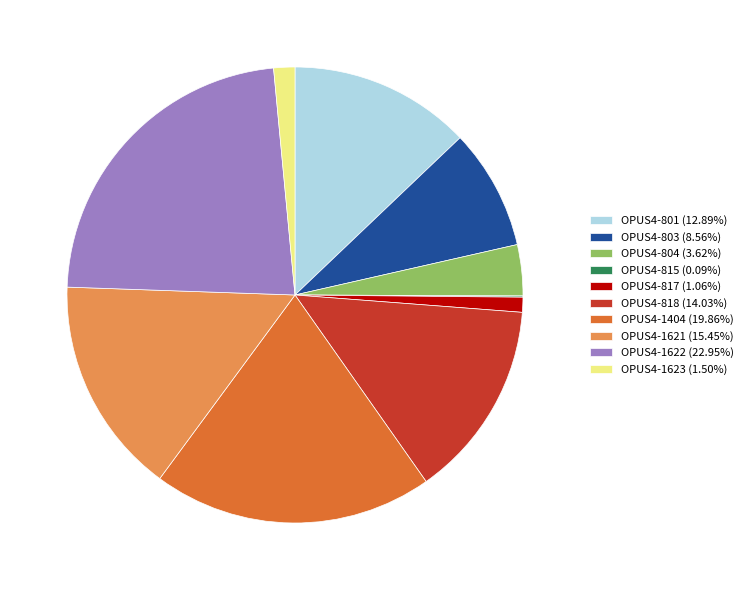

Does any single category account for the majority?

No